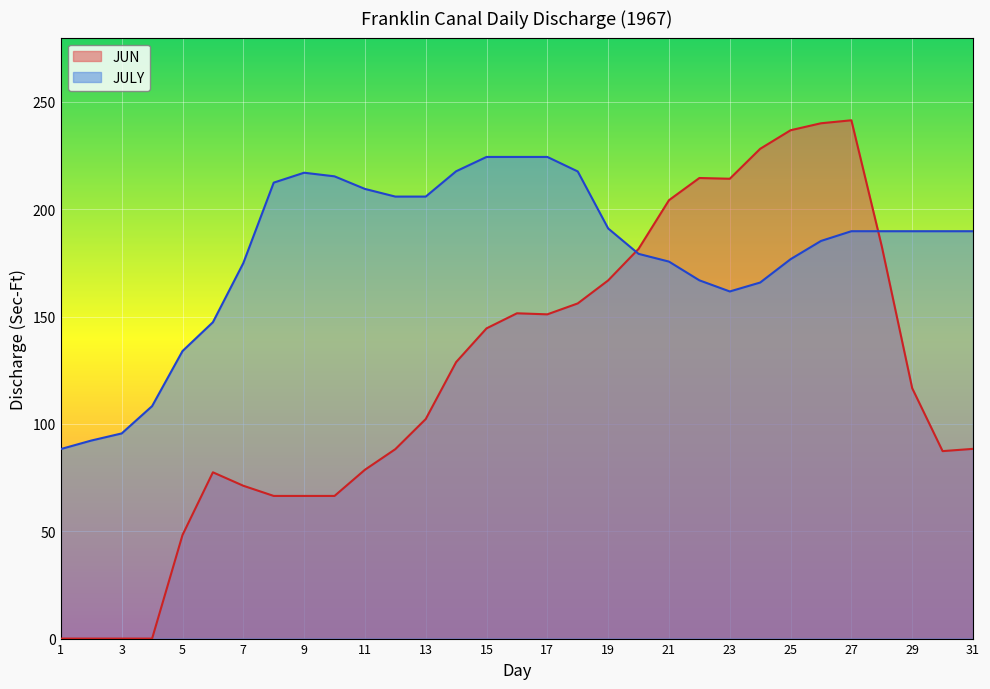

How many data points in JULY are above 189?

17